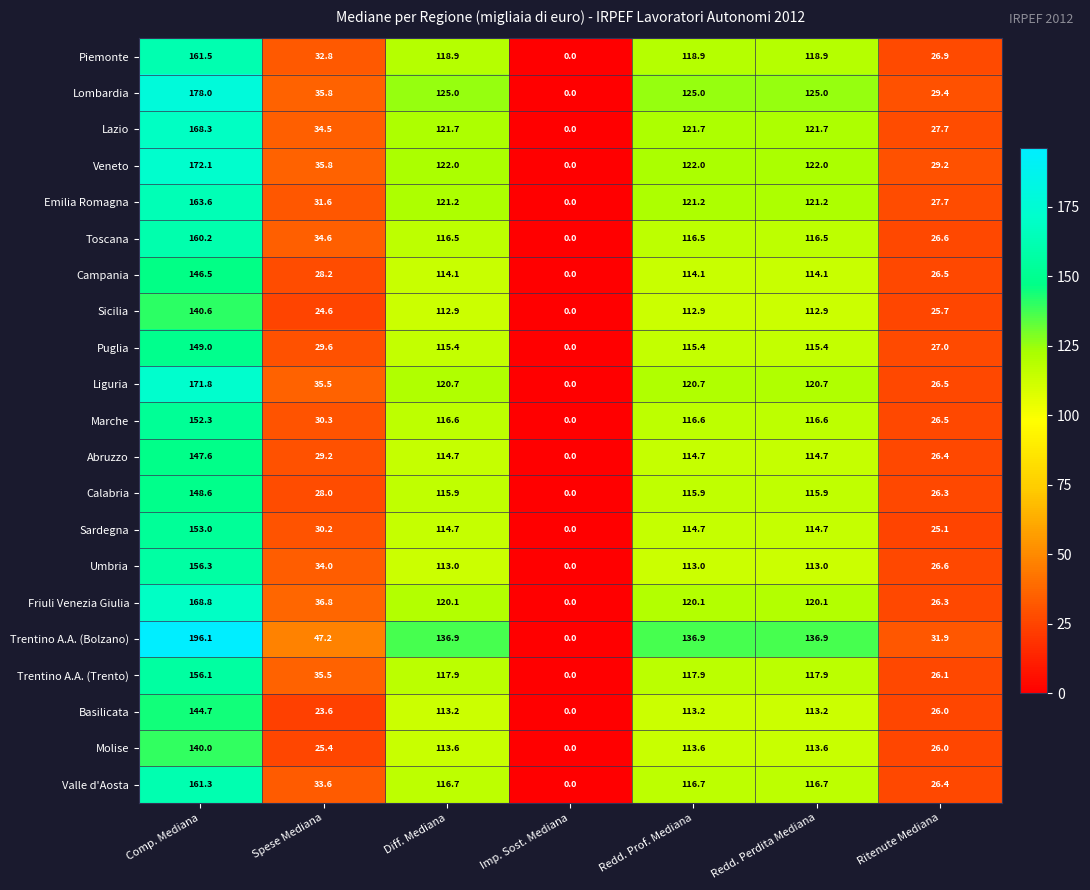

What is the average value of the Friuli Venezia Giulia series?

84.6